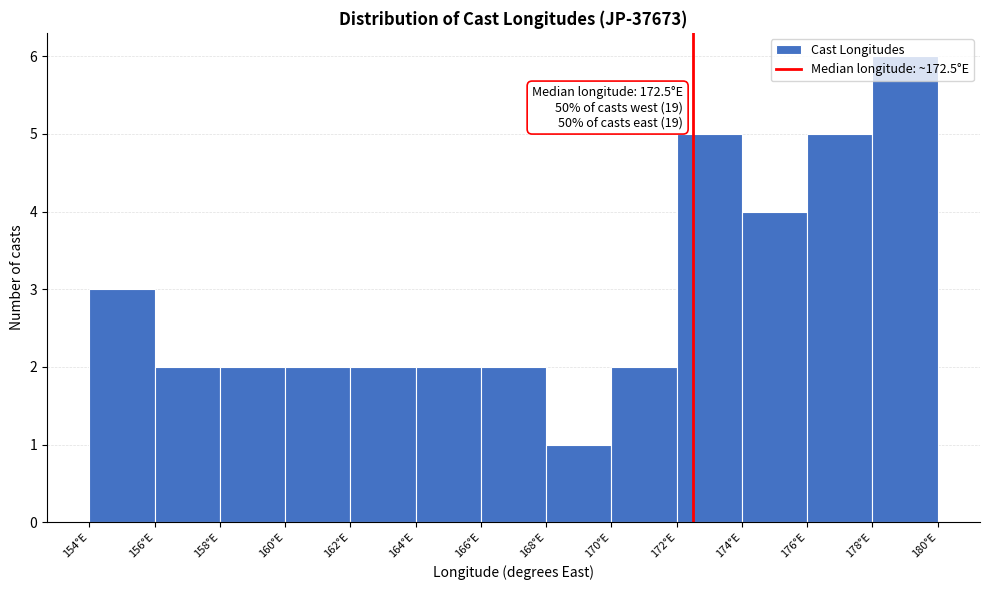

Over which range of the x-axis is the bar tallest?

178 to 180